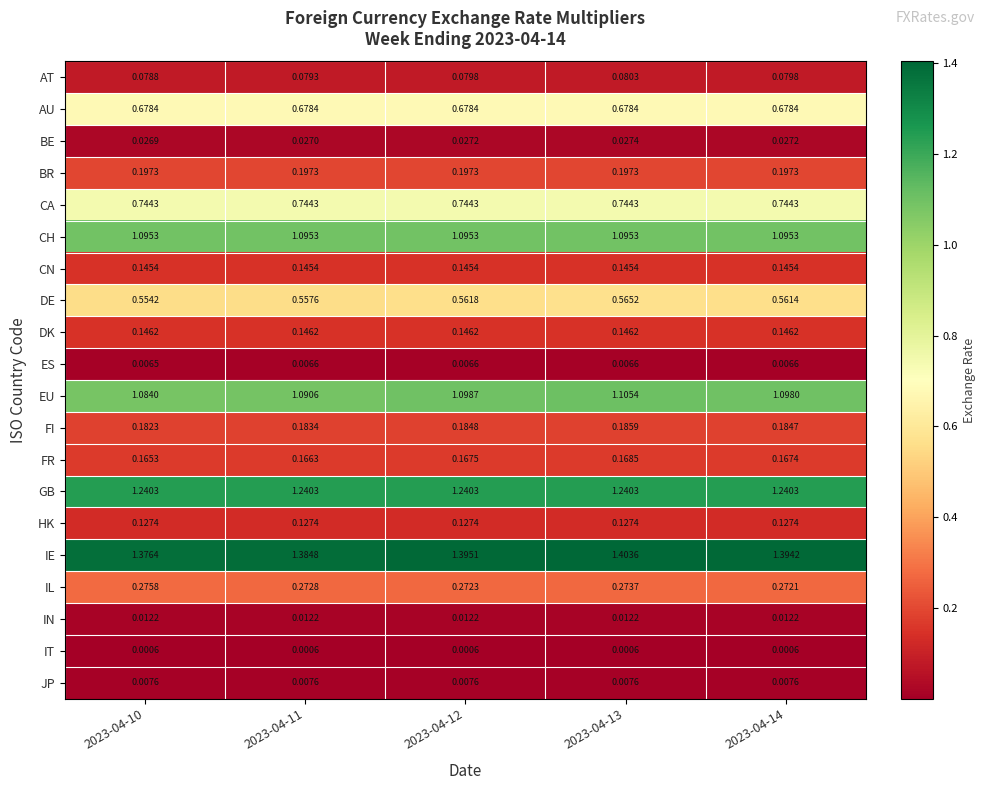

Which series has the widest spread of values?

IE